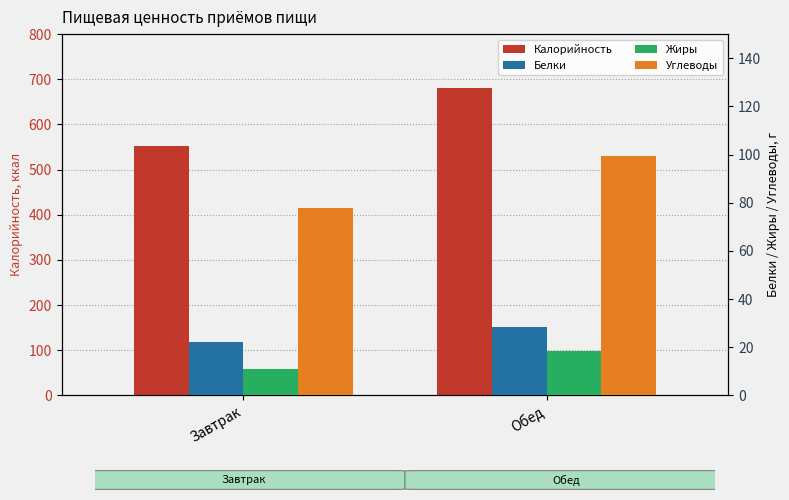

Which series has the largest total across all categories?

Калорийность